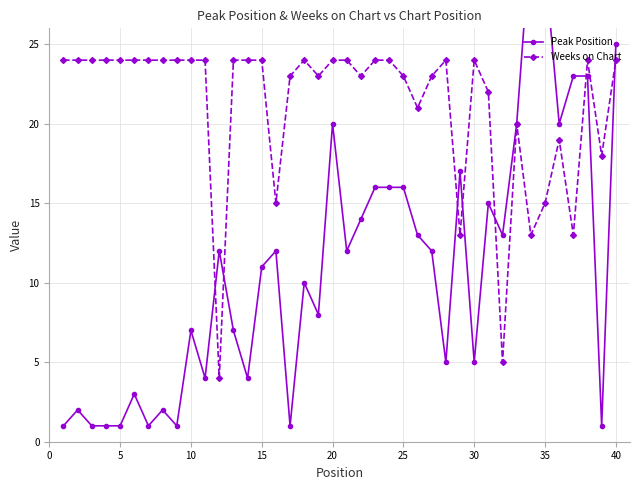

How many data points does each series have?

40